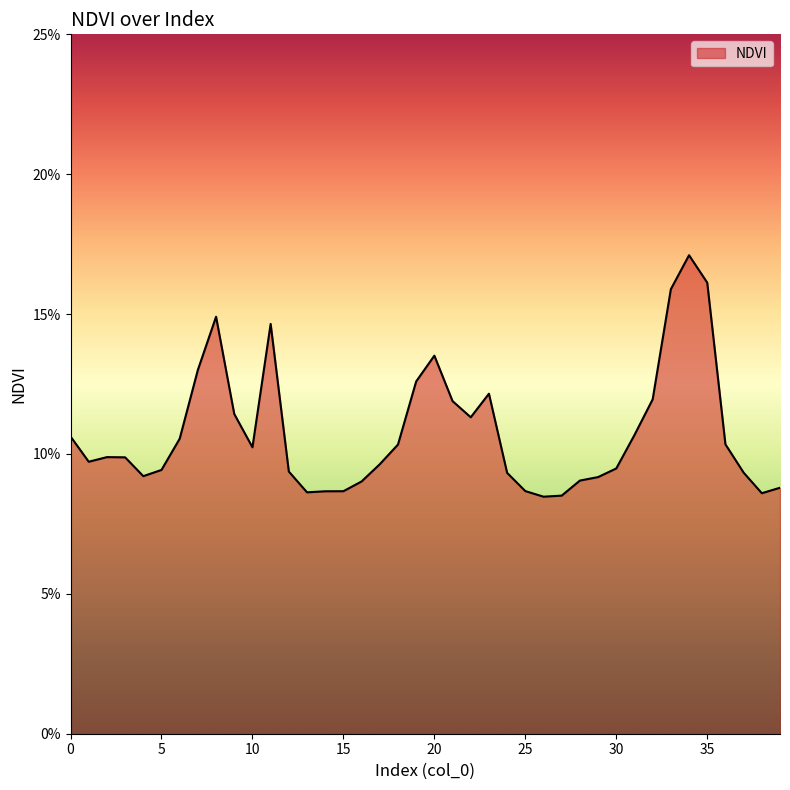

True or false: there are more than 0 points higher than both neighbors.

True